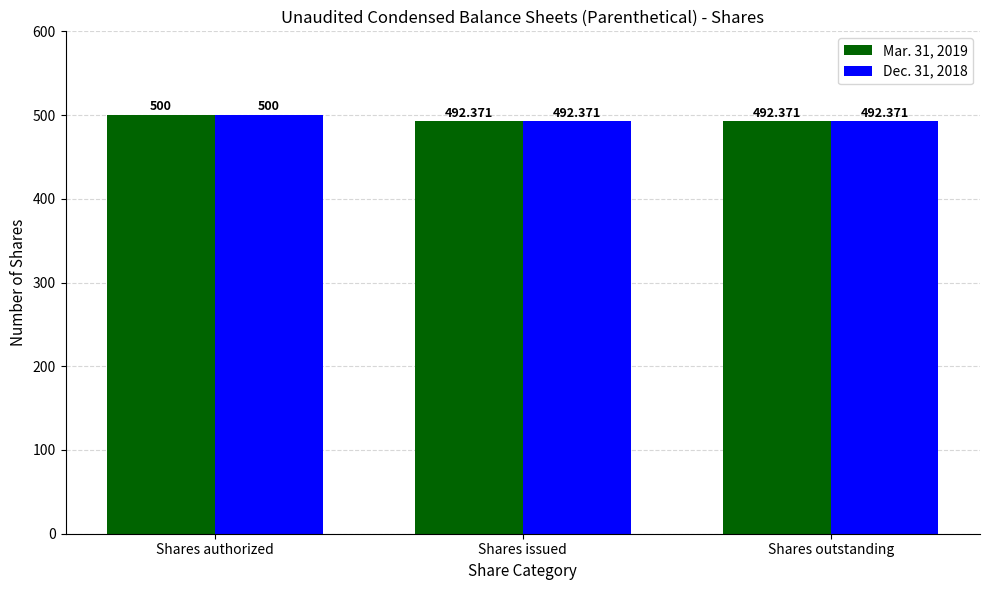

At which category is the sum across all series the highest?

Shares authorized